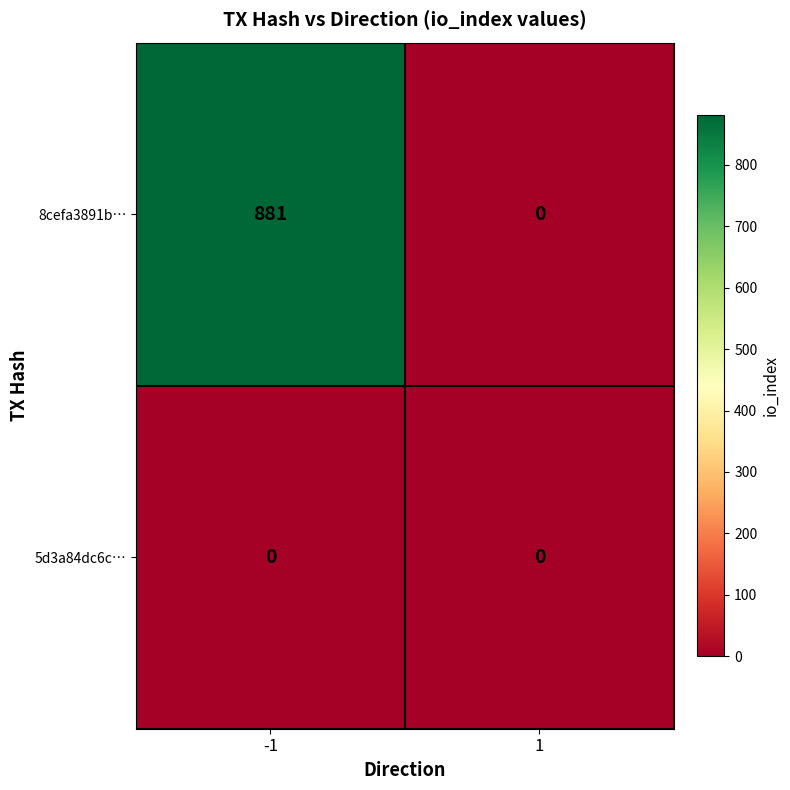

What is the difference between the 8cefa3891b… values at 1 and -1?

881